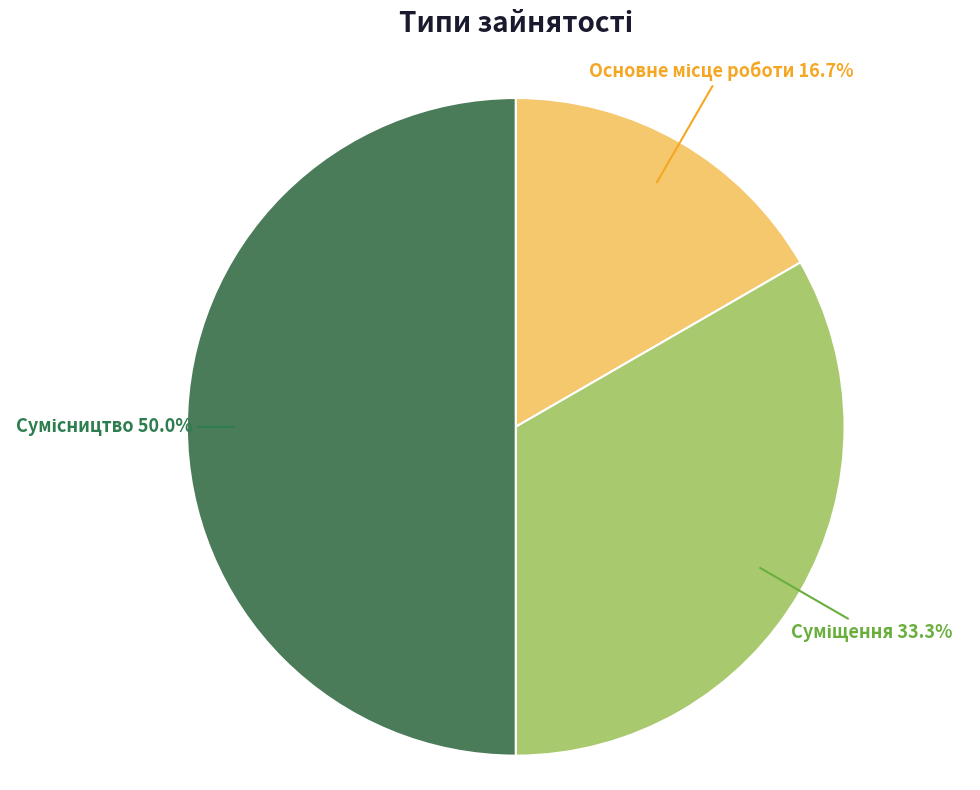

Count the number of slices in the pie.

3